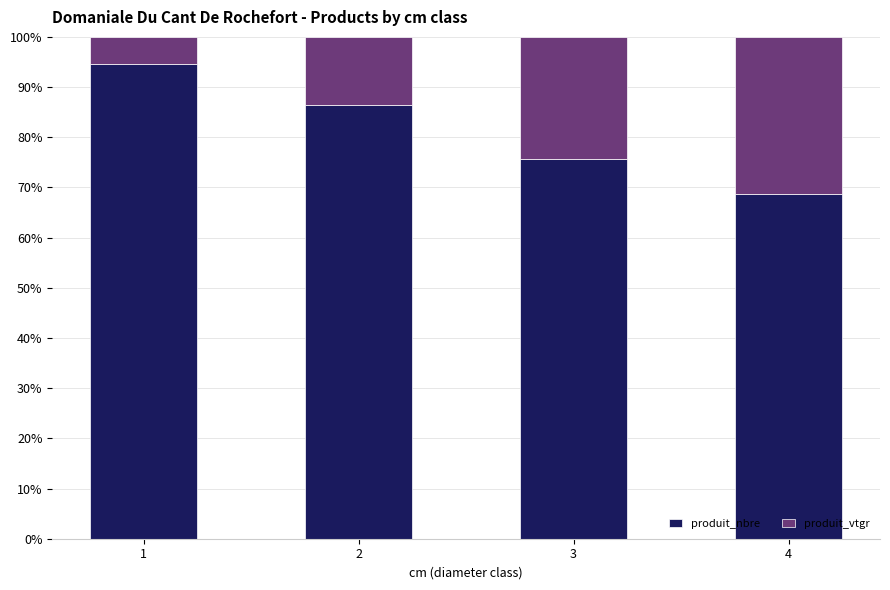

What is the total value across all series at 4?

100.0